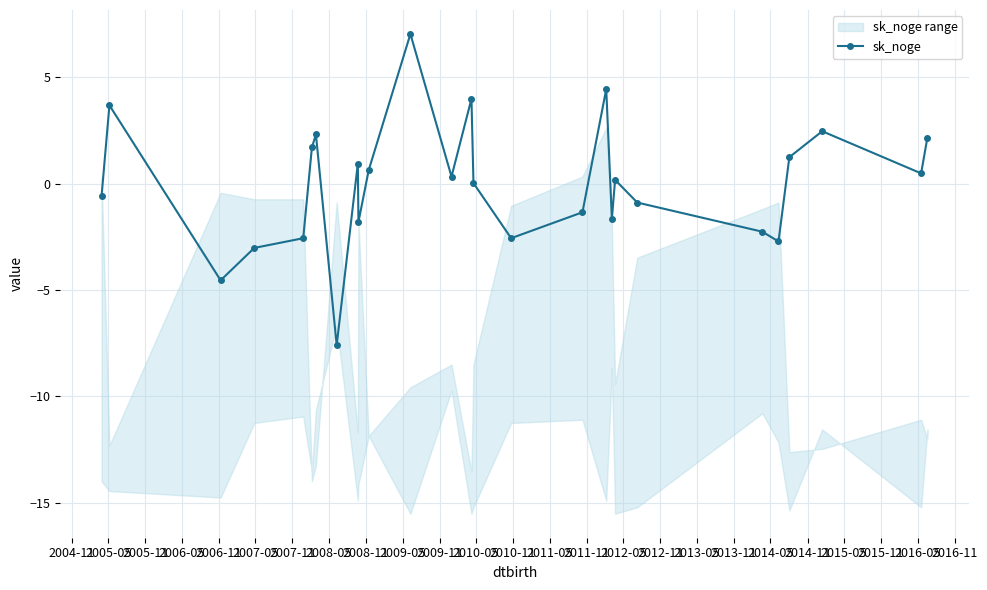

True or false: sk_noge has more than 2 interior local peaks.

True